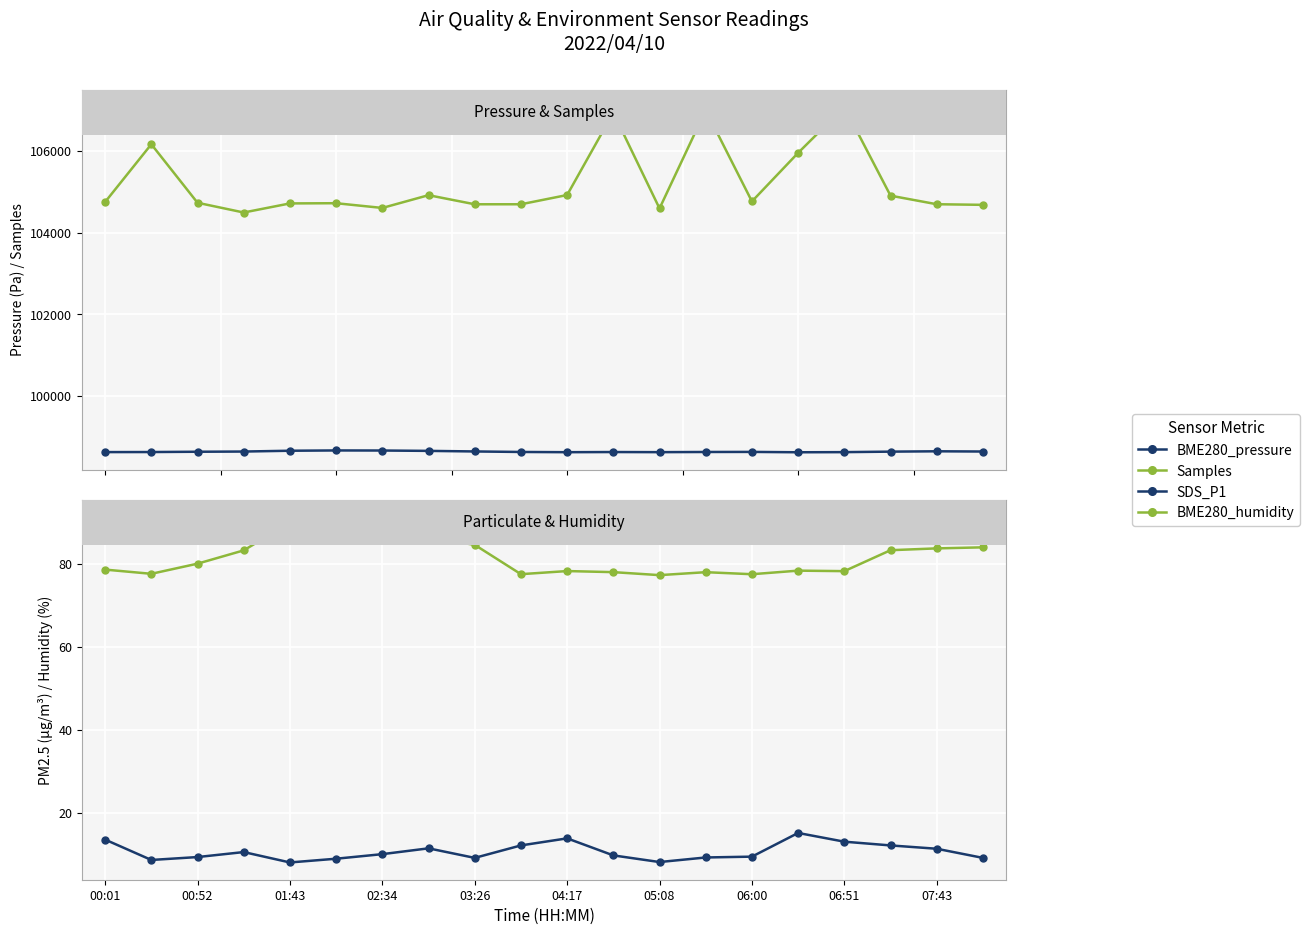

Which series has the widest spread of values?

Samples